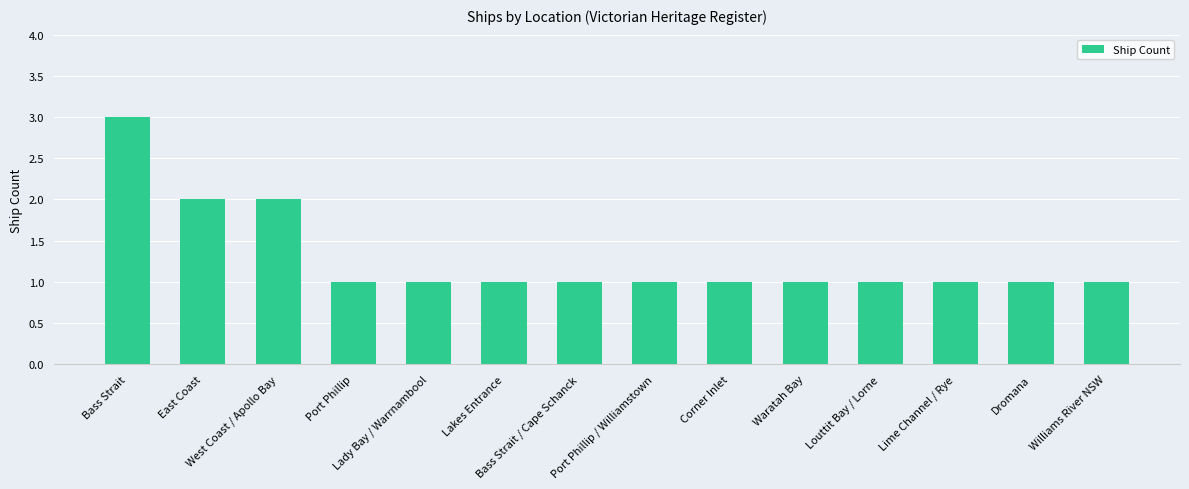

What is the difference between the maximum and second lowest values?

2